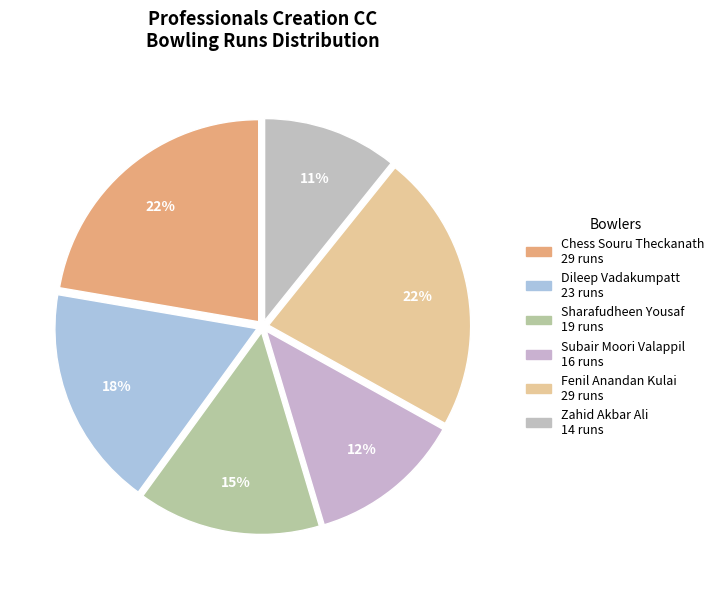

Count the number of slices in the pie.

6